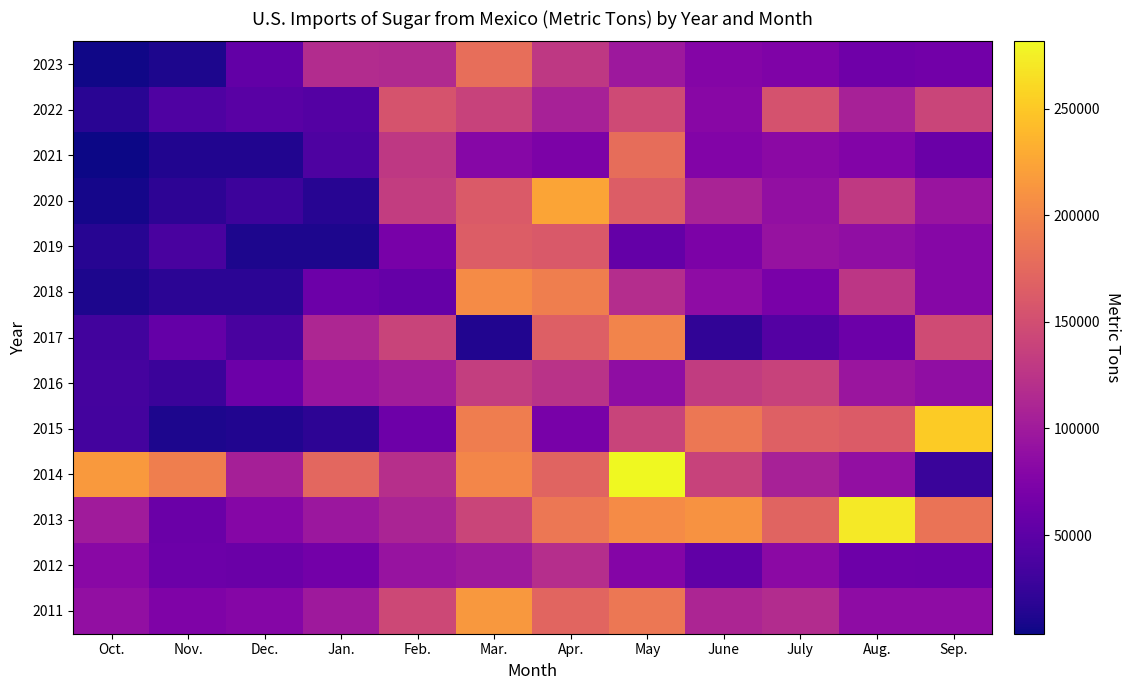

What is the difference between the highest and lowest values at Apr.?

154843